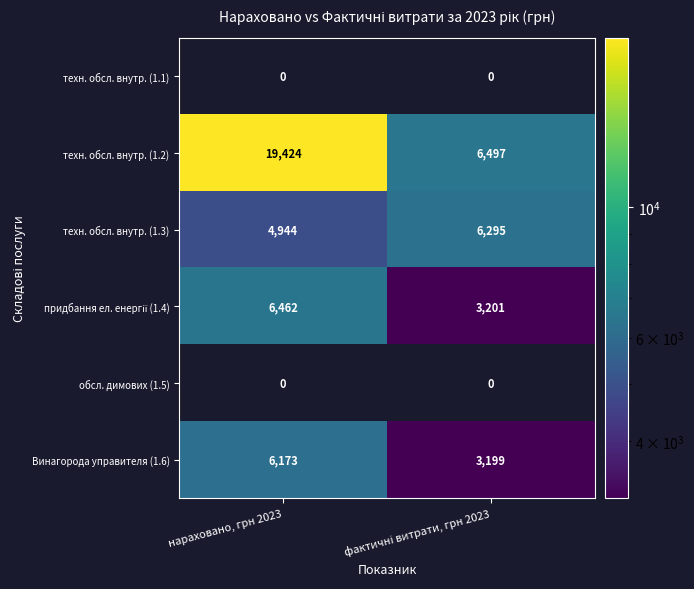

What is the sum of all техн. обсл. внутр. (1.2) values?

25921